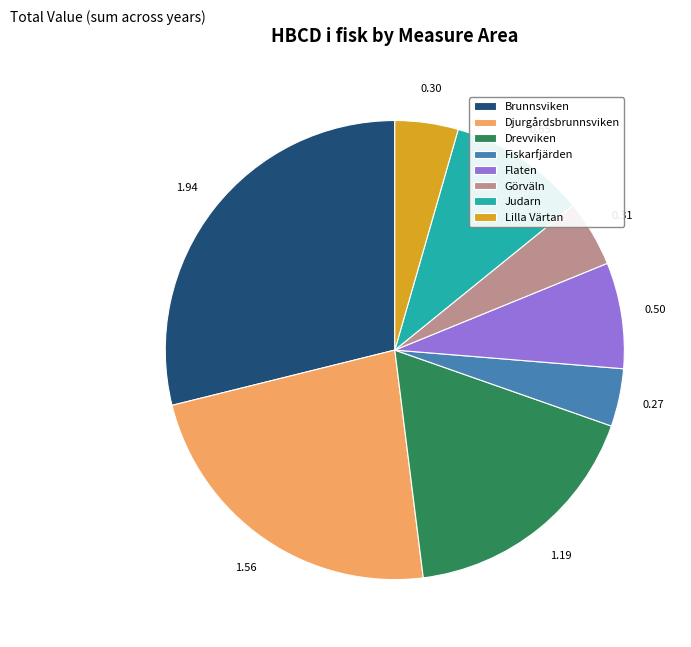

Approximately how many times larger is the value at Lilla Värtan compared to Djurgårdsbrunnsviken?

0.2